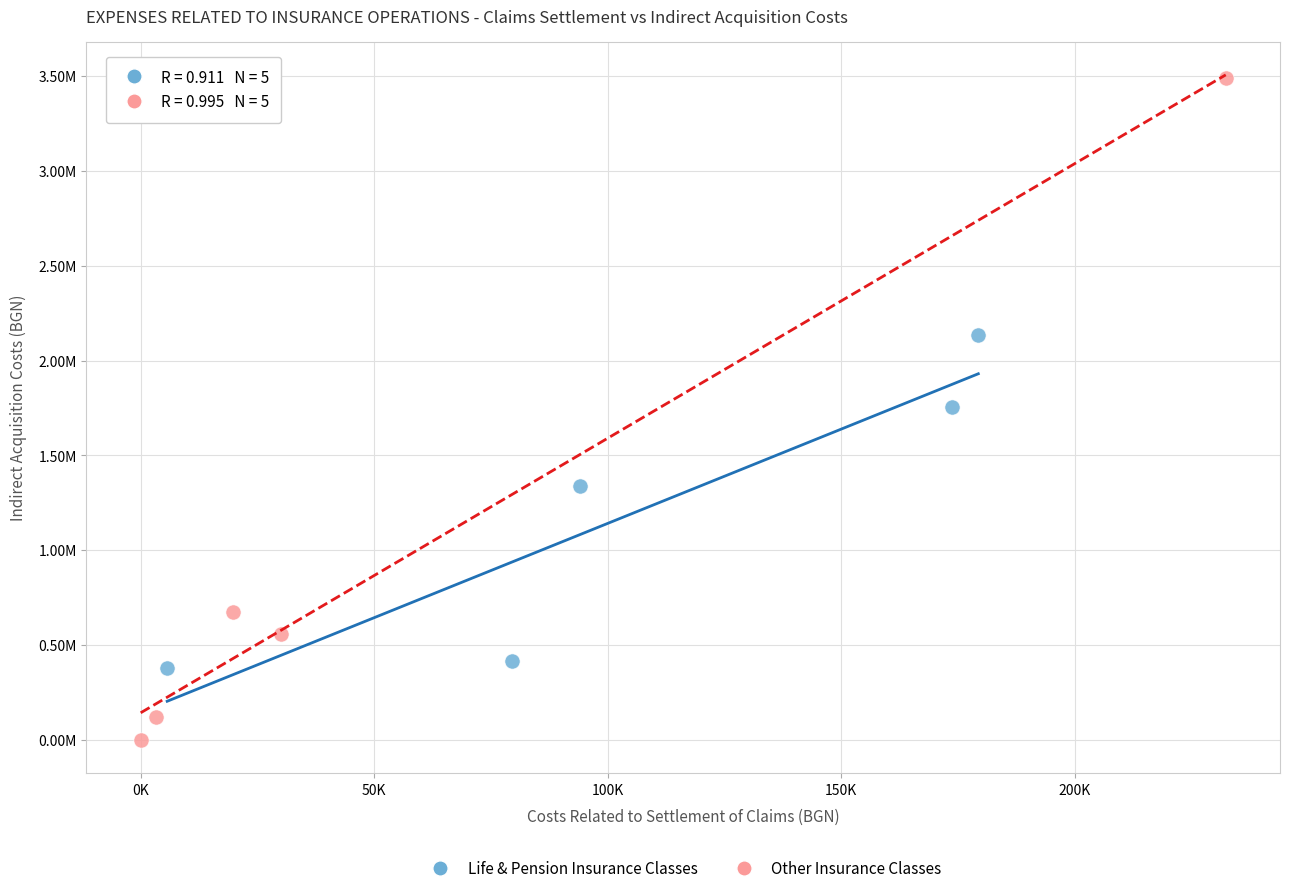

What are all the series names shown in the legend?

Life & Pension Insurance Classes, Other Insurance Classes